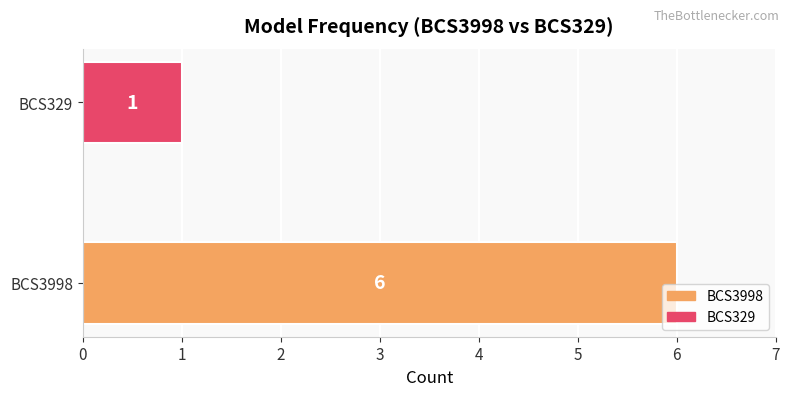

What is the maximum value shown in the chart?

6